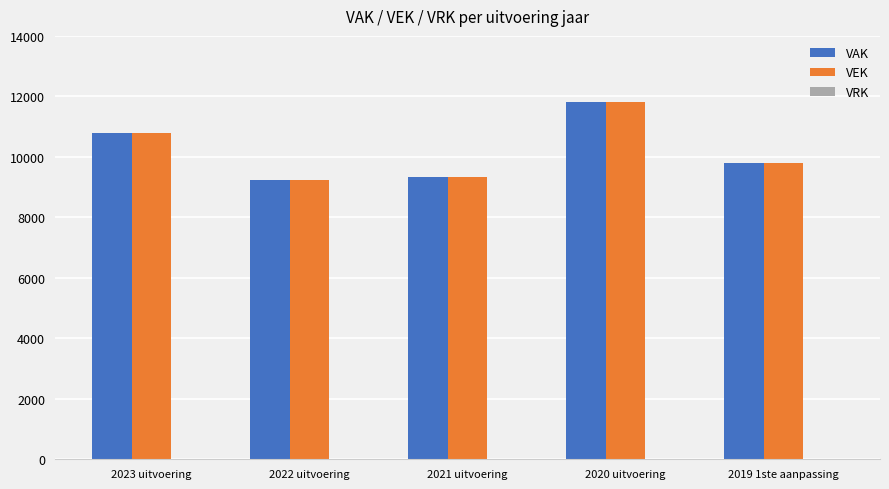

True or false: VEK has a value of 14526 at 2023 uitvoering.

False